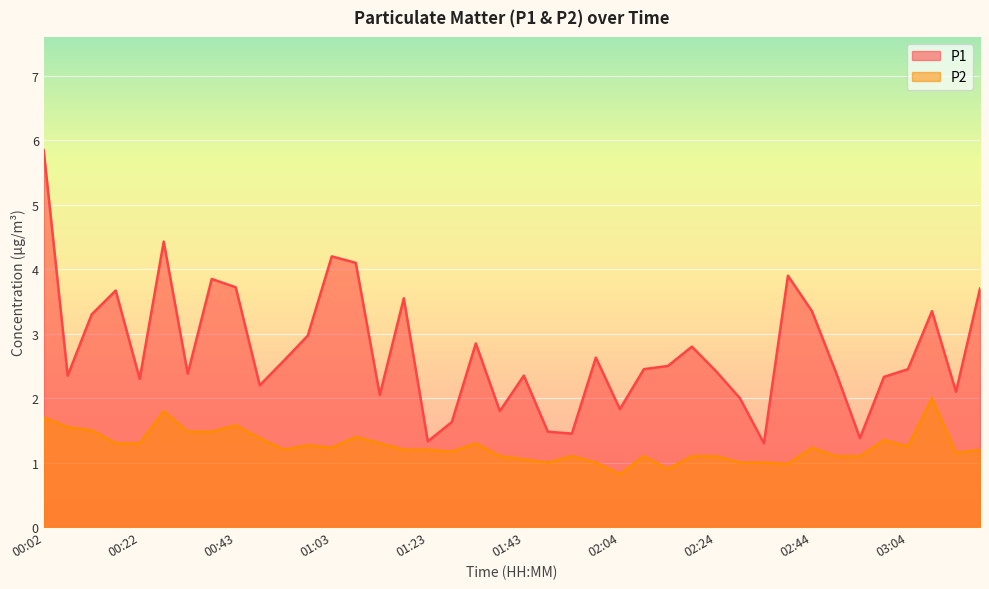

The value of P1 at 00:07 is 2.4. True or false?

True